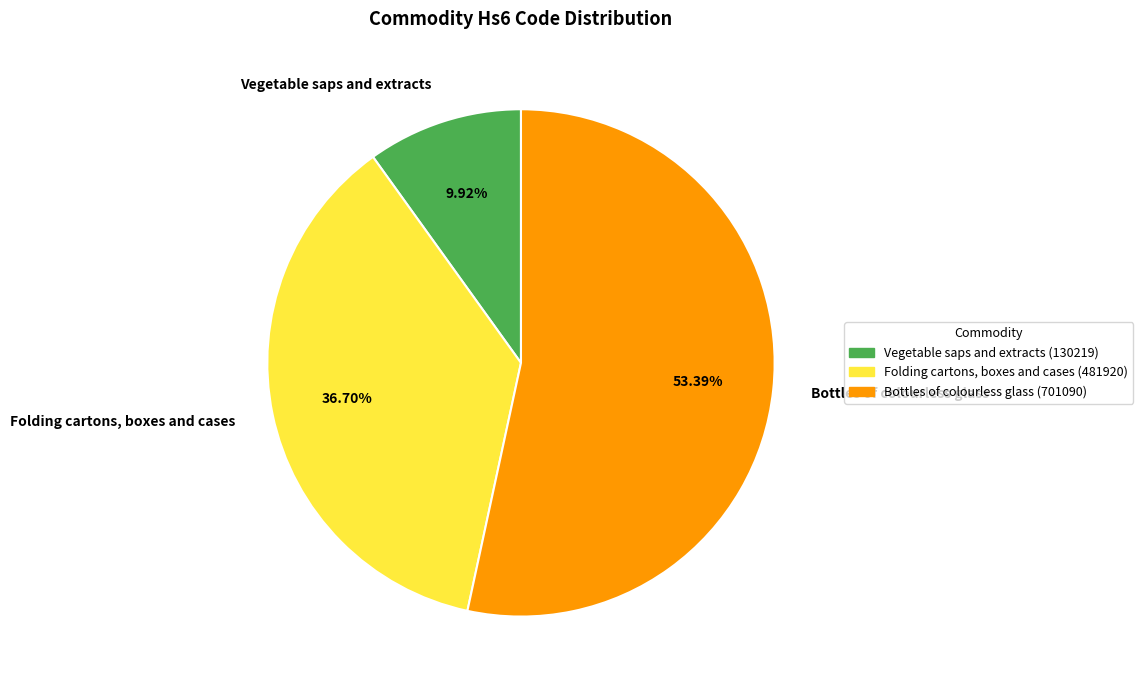

Which slice represents more than half of the pie?

Bottles of colourless glass